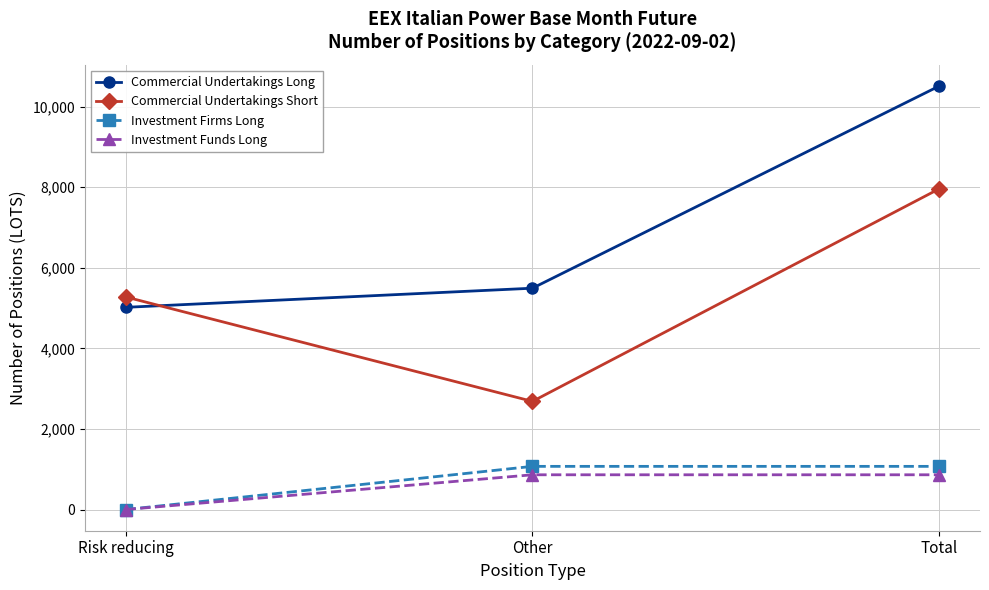

Between Risk reducing and Other, which series saw the biggest shift?

Commercial Undertakings Short